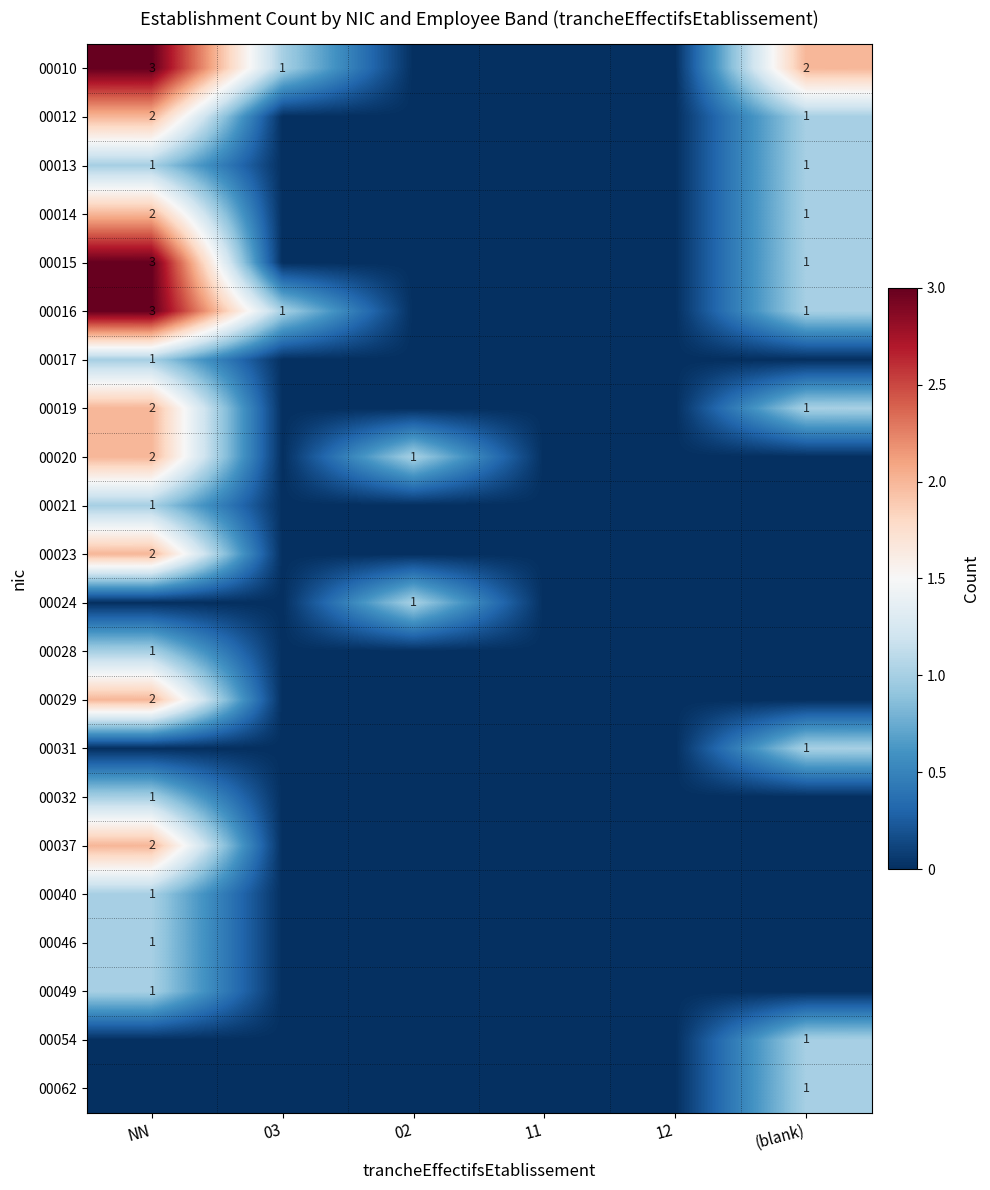

What is the total value across all series at 03?

2